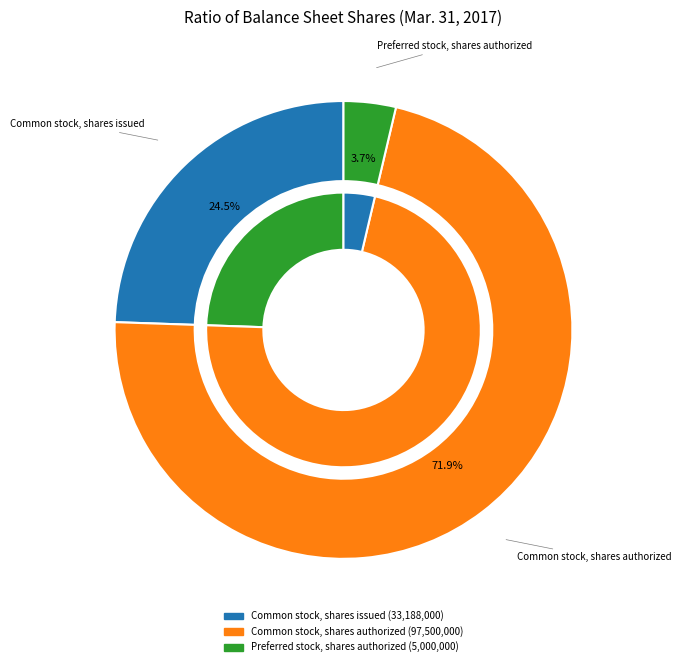

Which category has the biggest portion of the pie?

Common stock, shares authorized